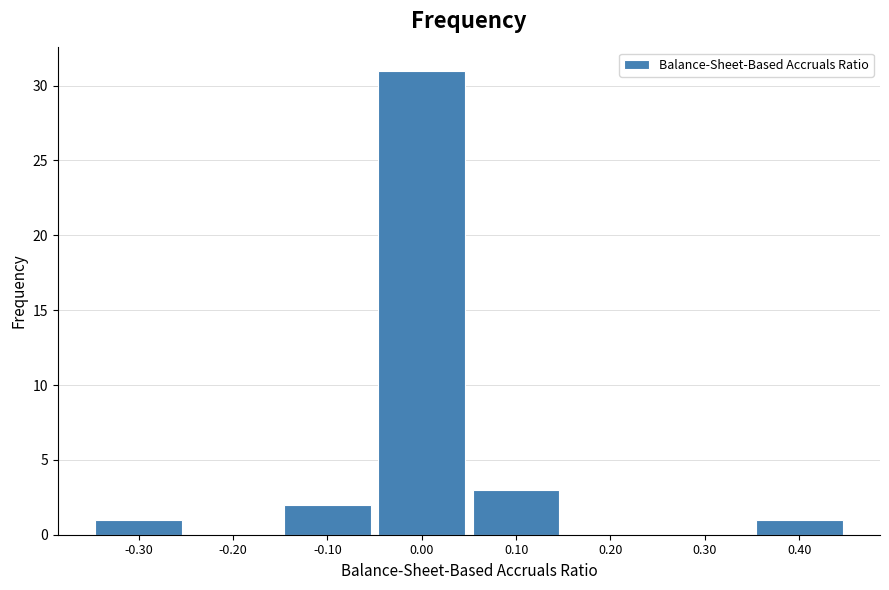

Reading left to right, extract all data points from this chart.

-0.30=1	-0.20=0	-0.10=2	0.00=31	0.10=3	0.20=0	0.30=0	0.40=1